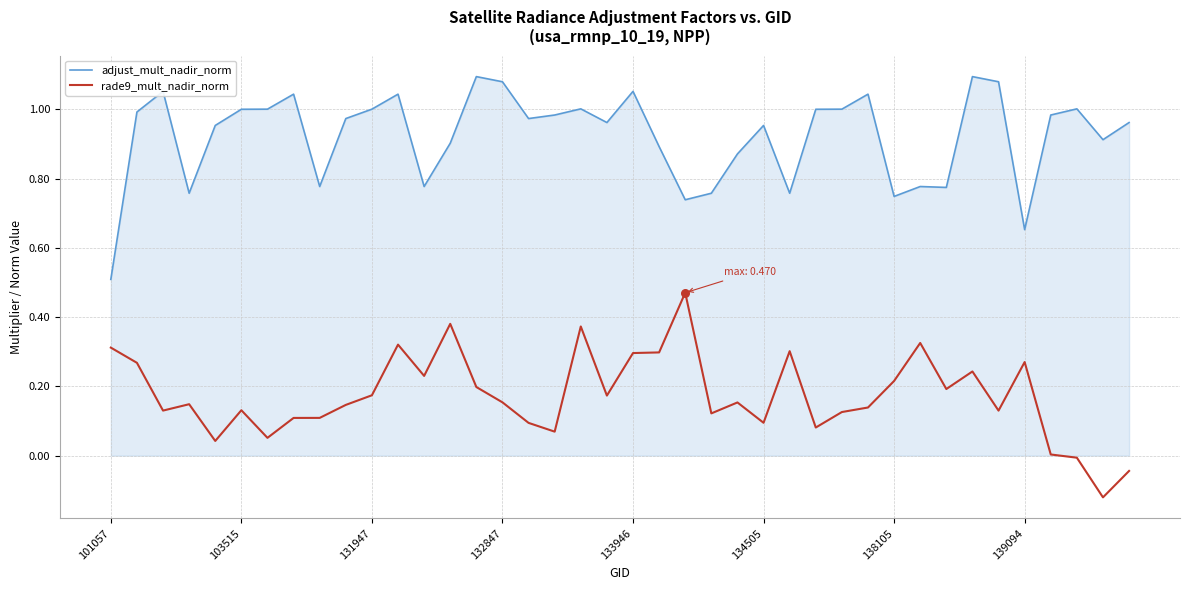

At how many categories does at least one series exceed 0?

40